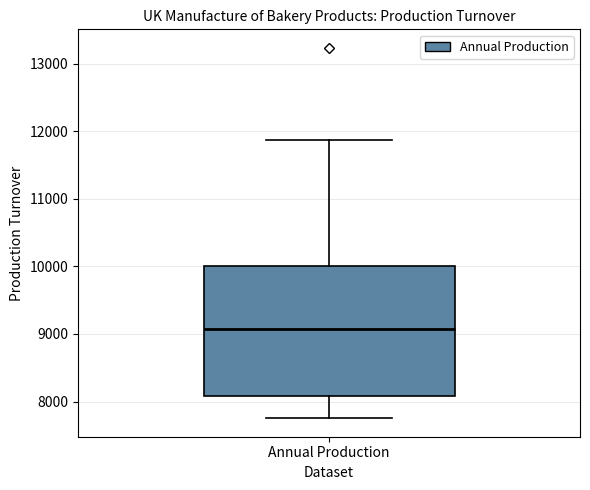

Read this box plot against the y-axis: the position of the median line, the range covered by the box, and the ends of both whiskers. The values are not printed on the chart, so give them approximately, as read against the axis.

median 9100, box 8100 to 10000, whiskers 7800 to 11900